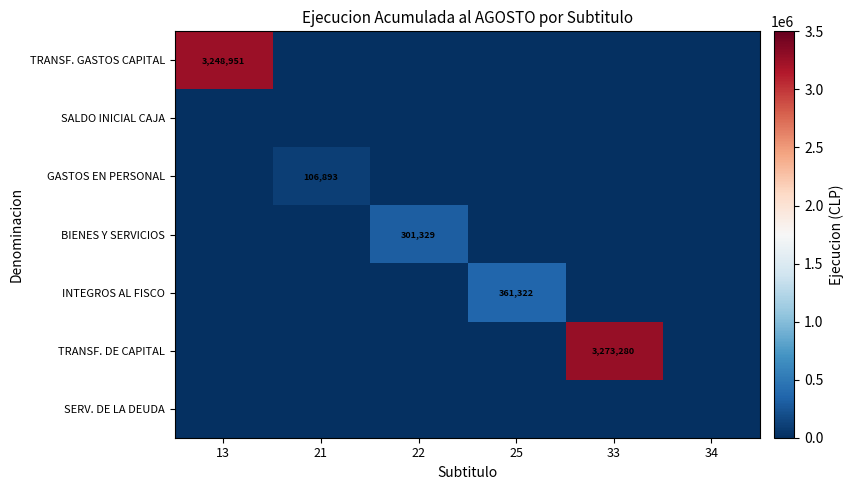

What is the total value across all series at 22?

301329